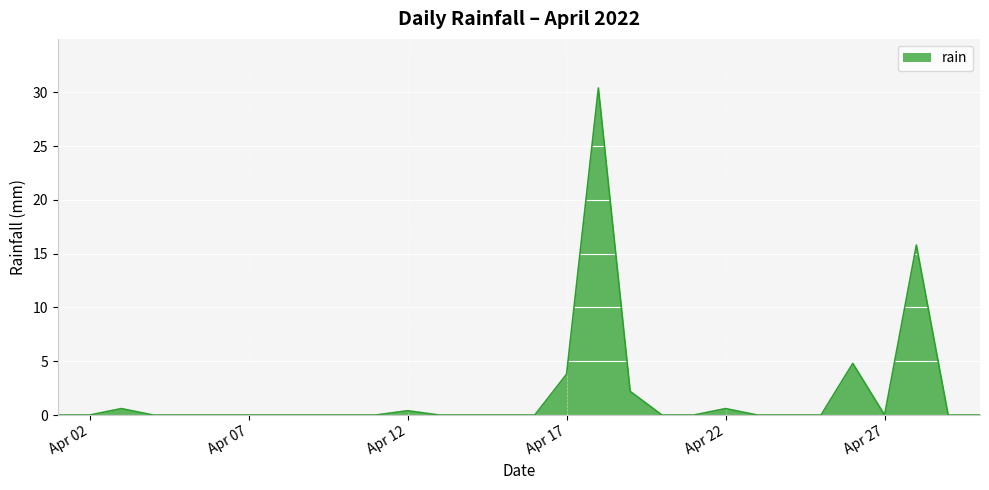

What is the difference between the maximum and minimum values?

30.4